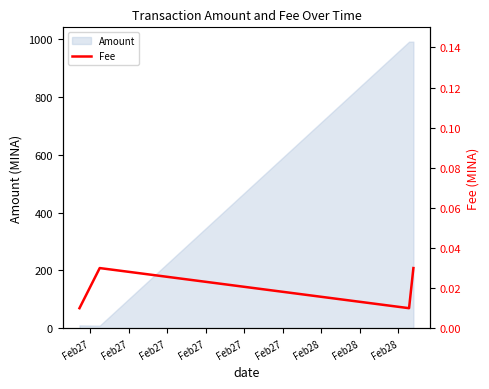

True or false: Amount has more than 2 interior local peaks.

False